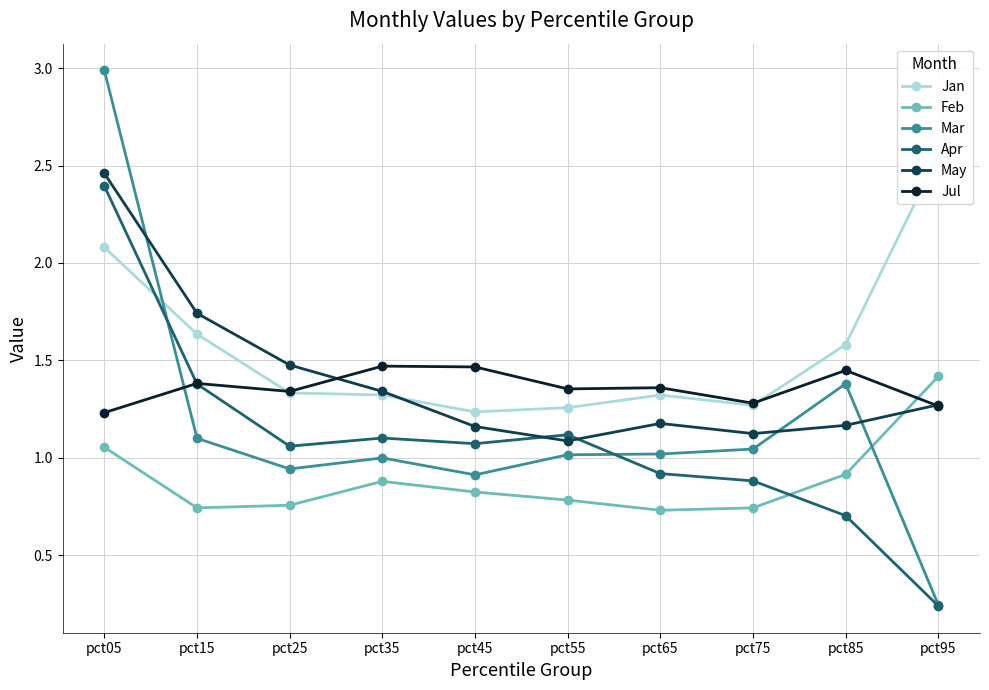

Count the number of categories in the chart.

10